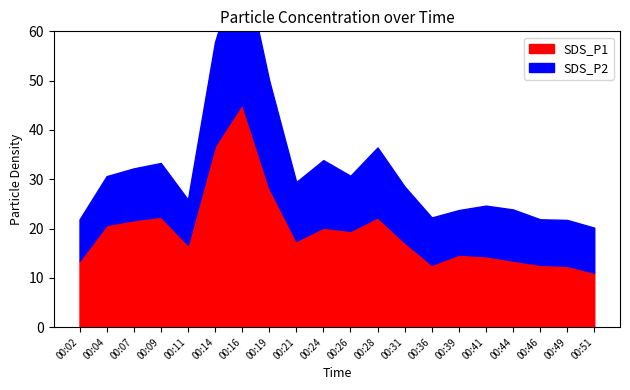

What is the sum of the SDS_P1 values at 00:39 and 00:49?

27.2